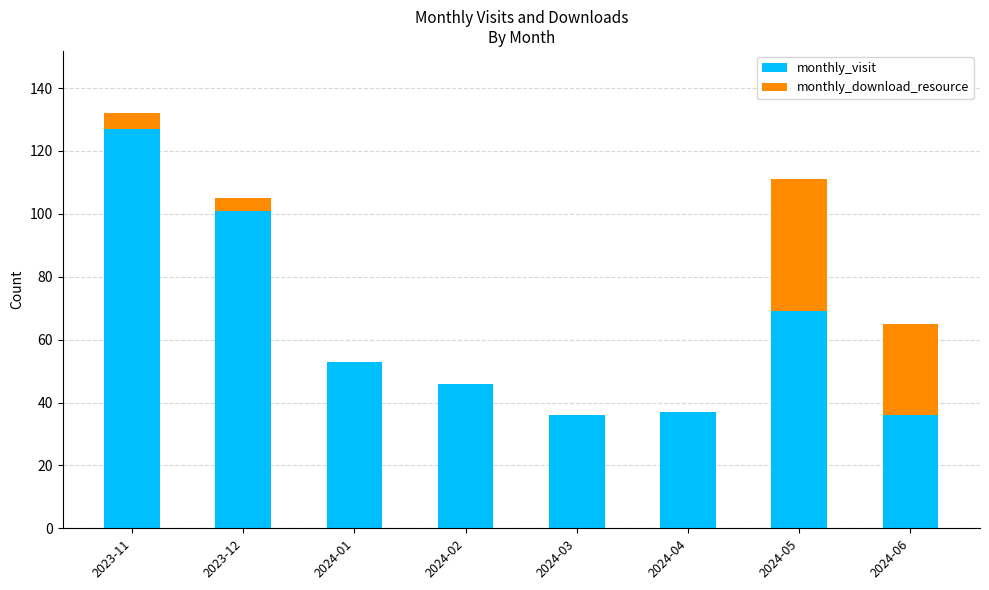

The value of monthly_visit at 2024-06 is 36. True or false?

True